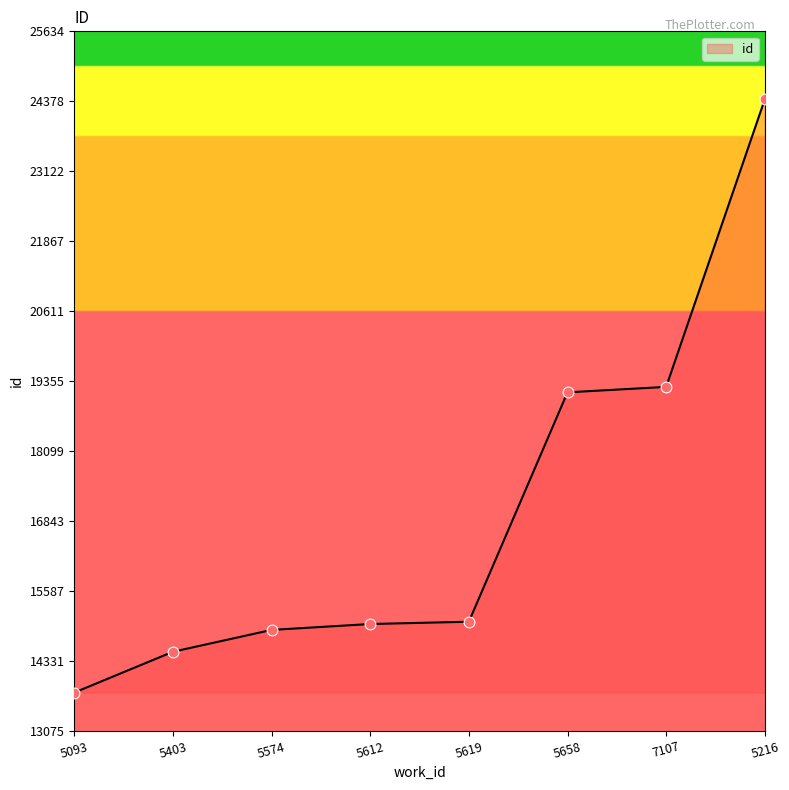

Which has a higher value, 5093 or 5619?

5619